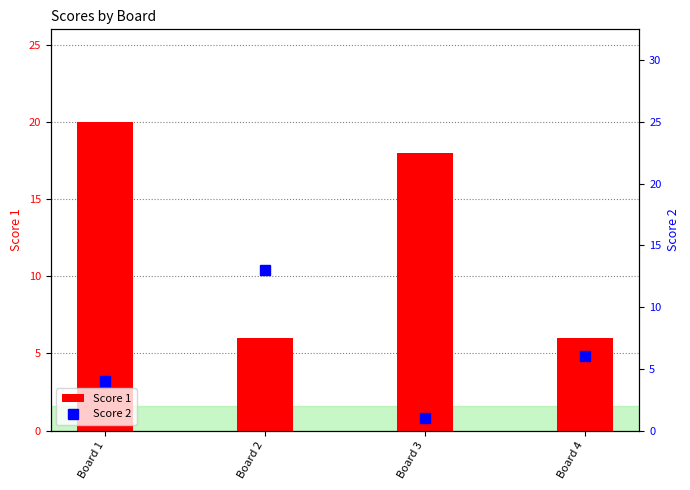

Reading left to right, list all the values displayed in this chart.

Score 1: Board 1=20	Board 2=6	Board 3=18	Board 4=6
Score 2: Board 1=4	Board 2=13	Board 3=1	Board 4=6